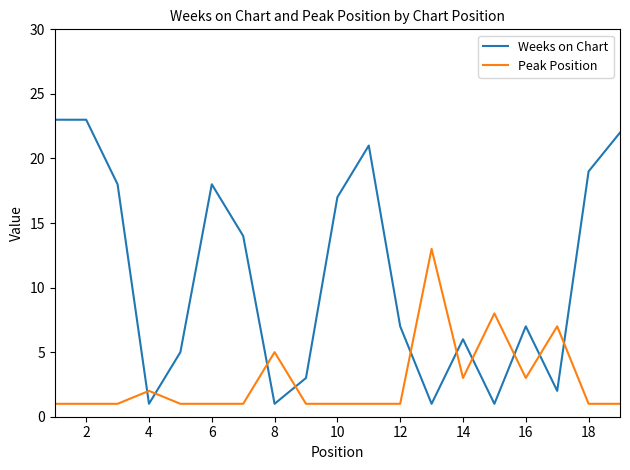

What is the difference between the maximum and minimum values in the Weeks on Chart series?

22